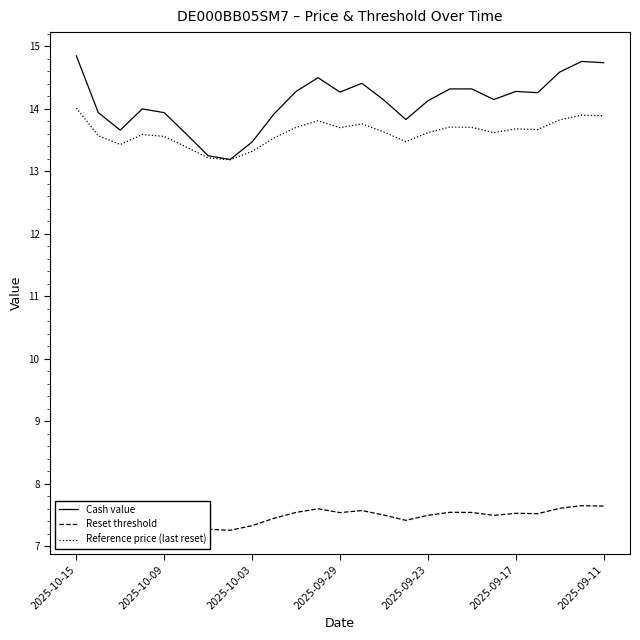

At which category does the chart reach its peak across all series?

2025-10-15